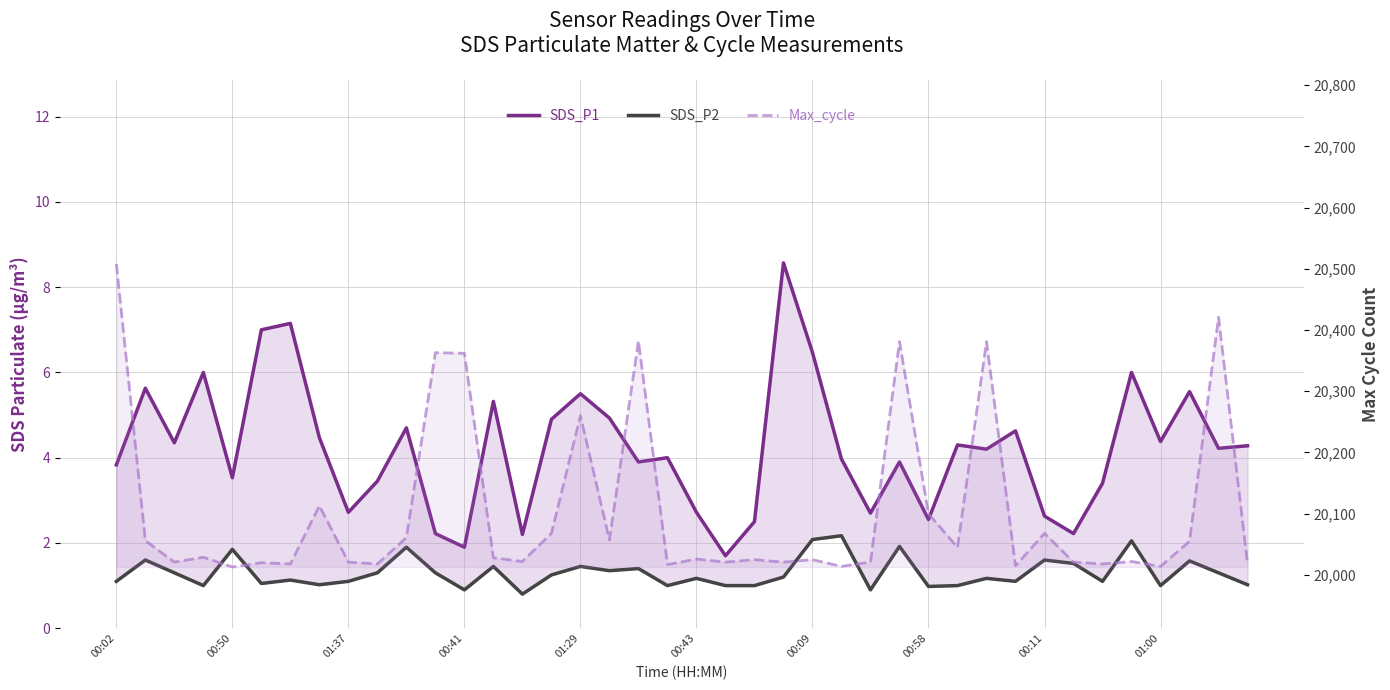

At how many categories does at least one series exceed 14506?

40